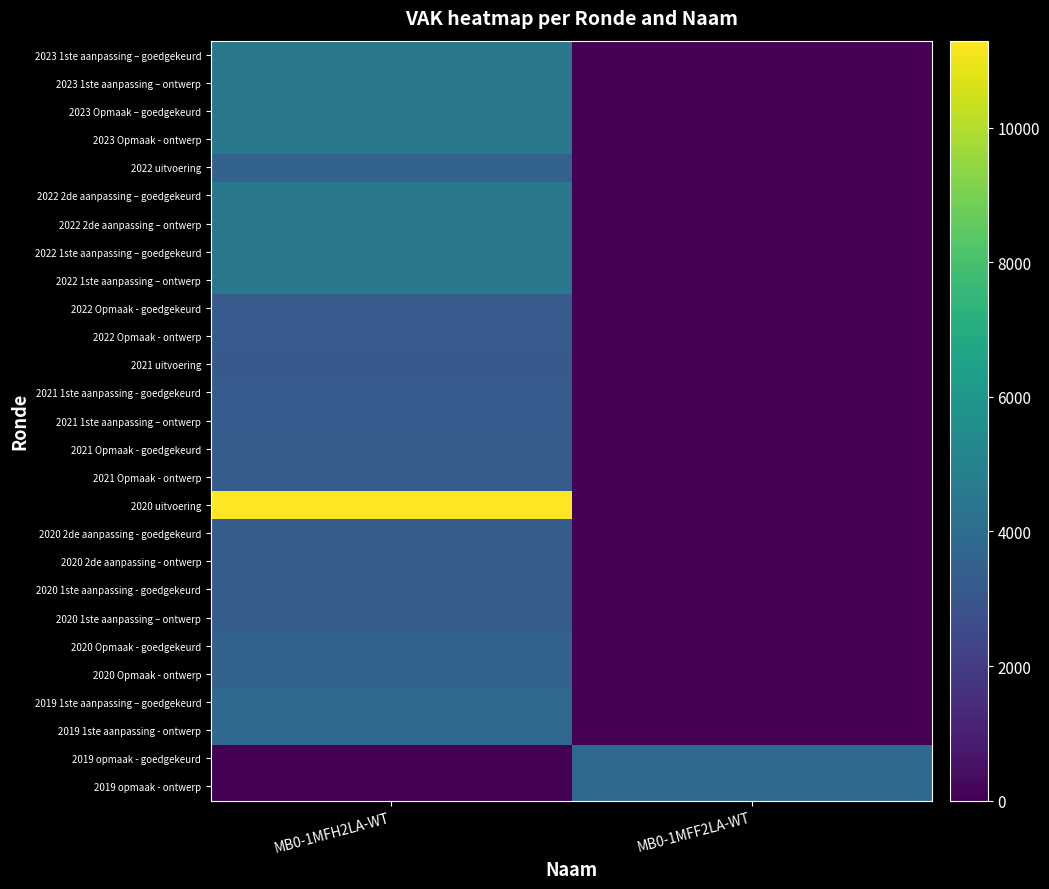

List the series in order of their peak value, highest first.

2020 uitvoering, 2023 Opmaak – goedgekeurd, 2023 Opmaak - ontwerp, 2023 1ste aanpassing – goedgekeurd, 2023 1ste aanpassing – ontwerp, 2022 2de aanpassing – goedgekeurd, 2022 2de aanpassing – ontwerp, 2022 1ste aanpassing – goedgekeurd, 2022 1ste aanpassing – ontwerp, 2019 opmaak - goedgekeurd, 2019 opmaak - ontwerp, 2019 1ste aanpassing – goedgekeurd, 2019 1ste aanpassing - ontwerp, 2022 uitvoering, 2020 Opmaak - goedgekeurd, 2020 Opmaak - ontwerp, 2021 Opmaak - goedgekeurd, 2021 Opmaak - ontwerp, 2020 2de aanpassing - goedgekeurd, 2020 2de aanpassing - ontwerp, 2020 1ste aanpassing - goedgekeurd, 2020 1ste aanpassing – ontwerp, 2021 1ste aanpassing - goedgekeurd, 2021 1ste aanpassing – ontwerp, 2022 Opmaak - goedgekeurd, 2022 Opmaak - ontwerp, 2021 uitvoering